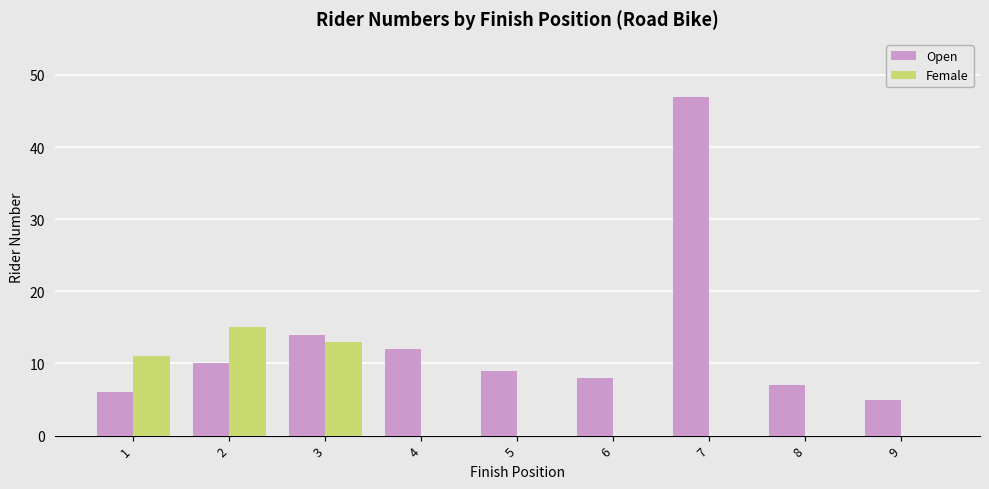

How many groups of bars are there?

9